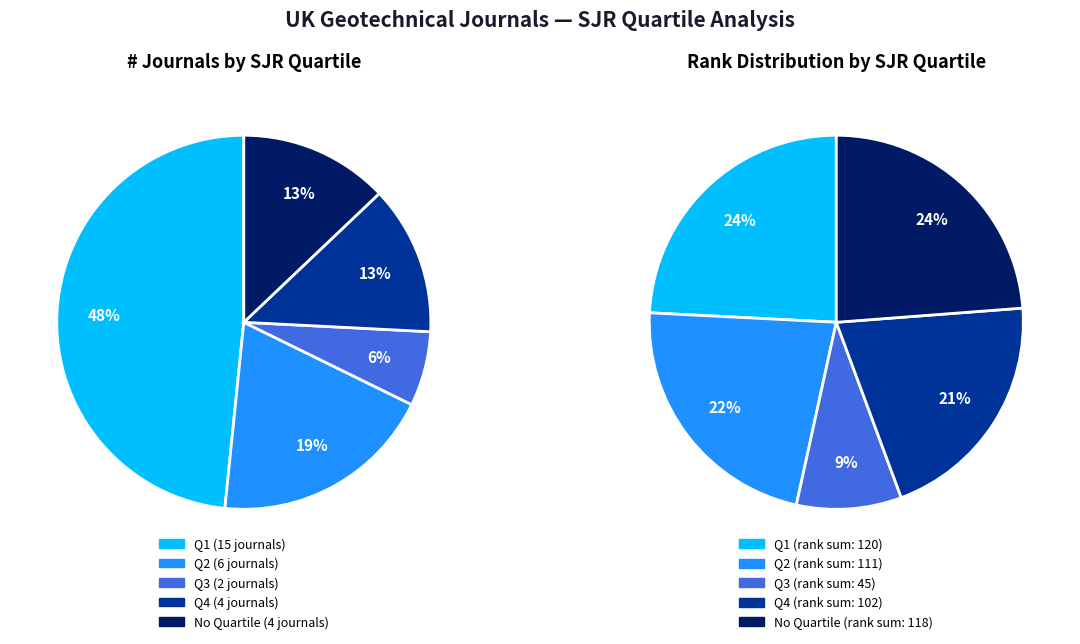

Combined, what portion of the pie is Q1 and Q3?

54.8%